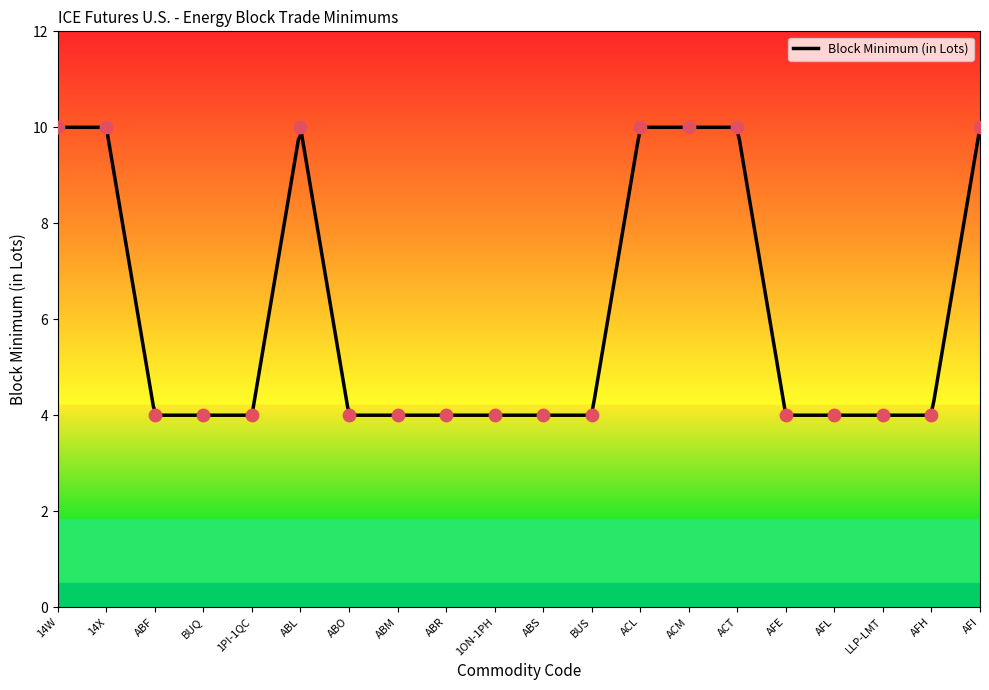

Which has a higher value, AFI or AFE?

AFI